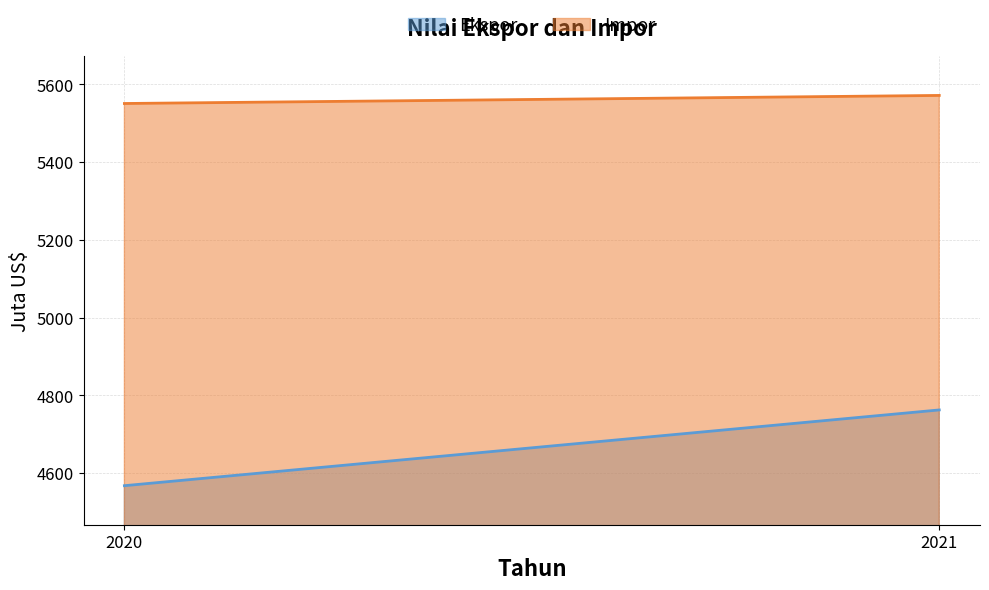

What is the value of the Ekspor point at the 2nd from the left?

4762.5